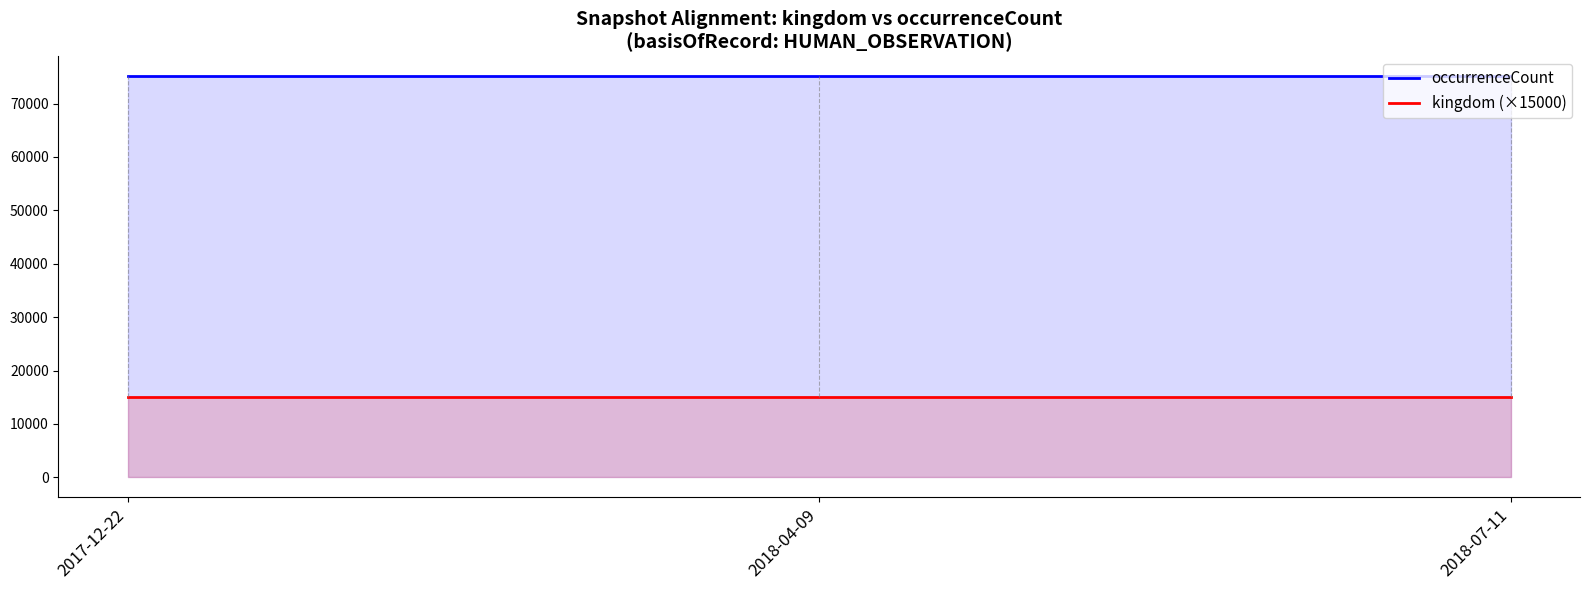

At which label does occurrenceCount reach its peak?

2017-12-22